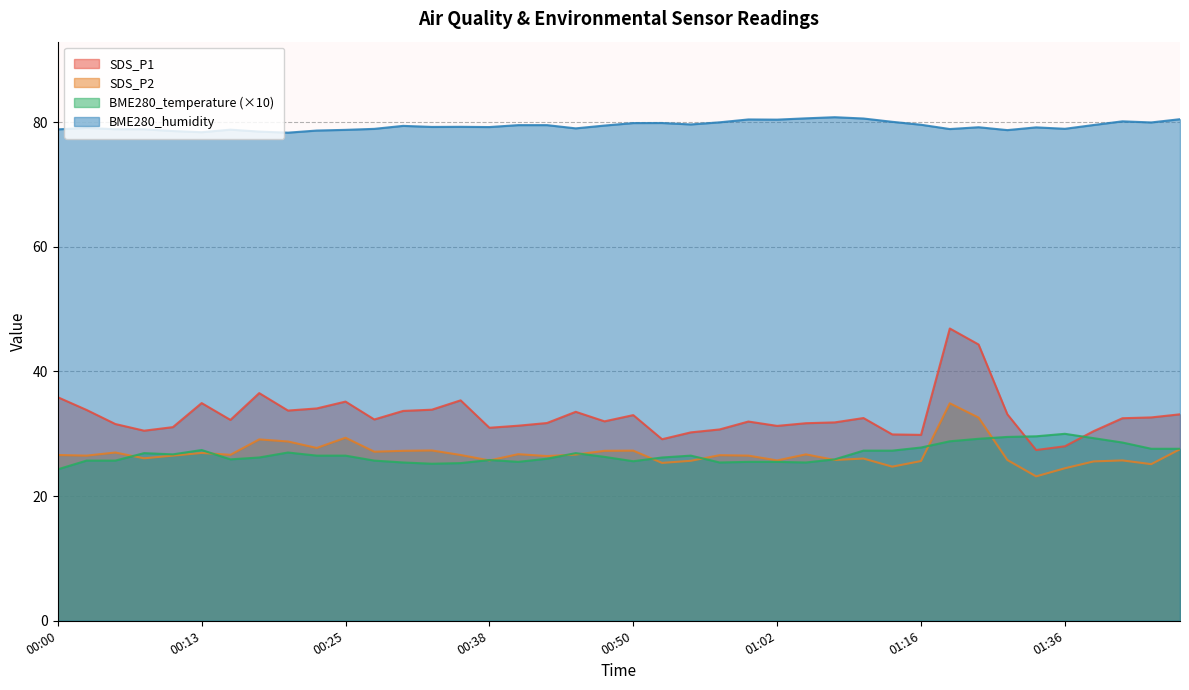

Reading left to right, transcribe all the data shown in this chart.

SDS_P1: 35.9	33.8	31.6	30.5	31.1	34.9	32.2	36.5	33.7	34.1	35.2	32.3	33.7	33.9	35.4	31.0	31.3	31.7	33.5	32.0	33.0	29.1	30.2	30.7	32.0	31.3	31.7	31.8	32.5	29.9	29.8	46.9	44.3	33.1	27.4	28.0	30.4	32.5	32.6	33.1
SDS_P2: 26.6	26.5	27.0	26.1	26.5	26.9	26.6	29.1	28.8	27.7	29.4	27.1	27.3	27.3	26.6	25.7	26.7	26.4	26.7	27.3	27.3	25.3	25.7	26.6	26.5	25.7	26.7	25.8	26.0	24.7	25.6	34.9	32.6	25.8	23.2	24.5	25.6	25.7	25.1	27.5
BME280_temperature: 24.3	25.7	25.7	26.9	26.7	27.4	25.9	26.2	27.0	26.5	26.5	25.7	25.4	25.2	25.3	25.8	25.5	26.0	26.9	26.3	25.6	26.2	26.5	25.4	25.5	25.5	25.4	25.9	27.3	27.3	27.8	28.8	29.2	29.5	29.6	30.0	29.3	28.6	27.6	27.6
BME280_humidity: 78.8	79.1	78.9	78.9	78.6	78.4	78.8	78.5	78.3	78.7	78.8	78.9	79.4	79.2	79.3	79.2	79.5	79.5	79.0	79.5	79.9	79.9	79.6	80.0	80.4	80.4	80.6	80.8	80.6	80.1	79.6	78.9	79.2	78.7	79.2	78.9	79.5	80.1	80.0	80.5